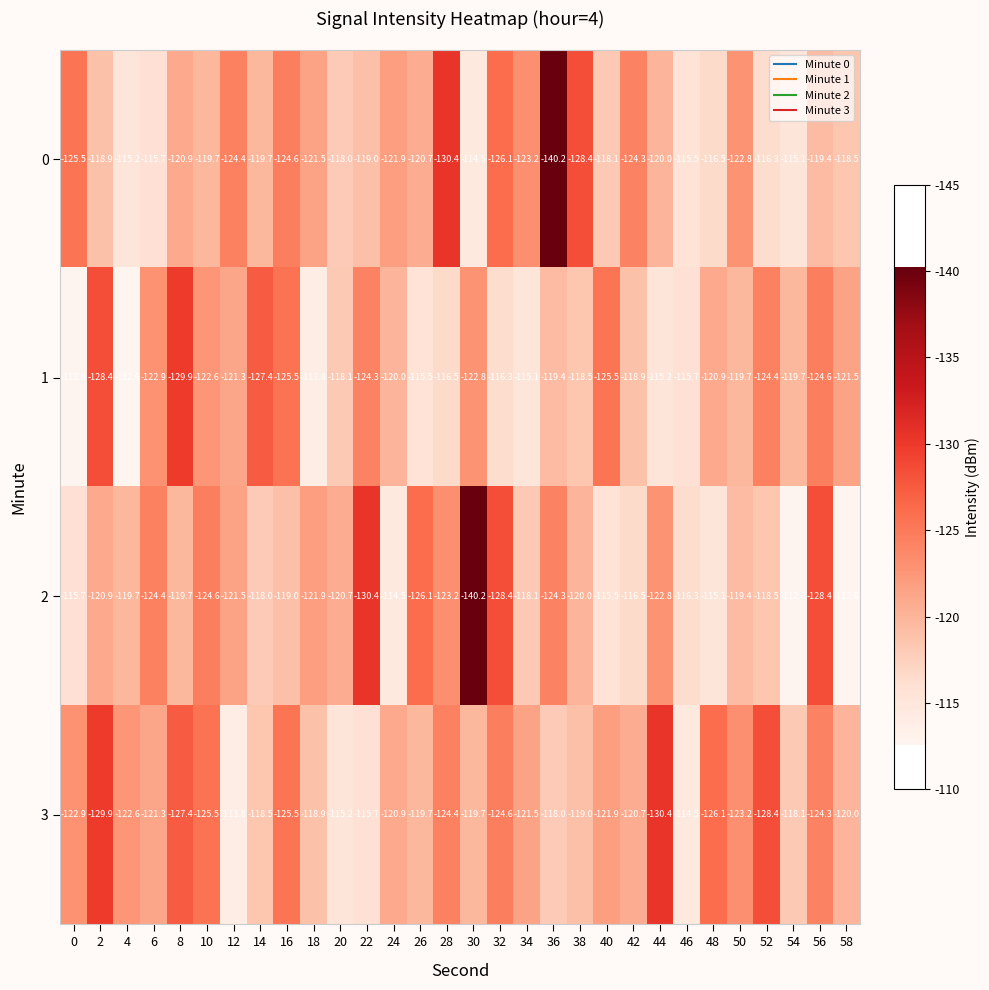

The value of 2 at 38 is -120.0. True or false?

True